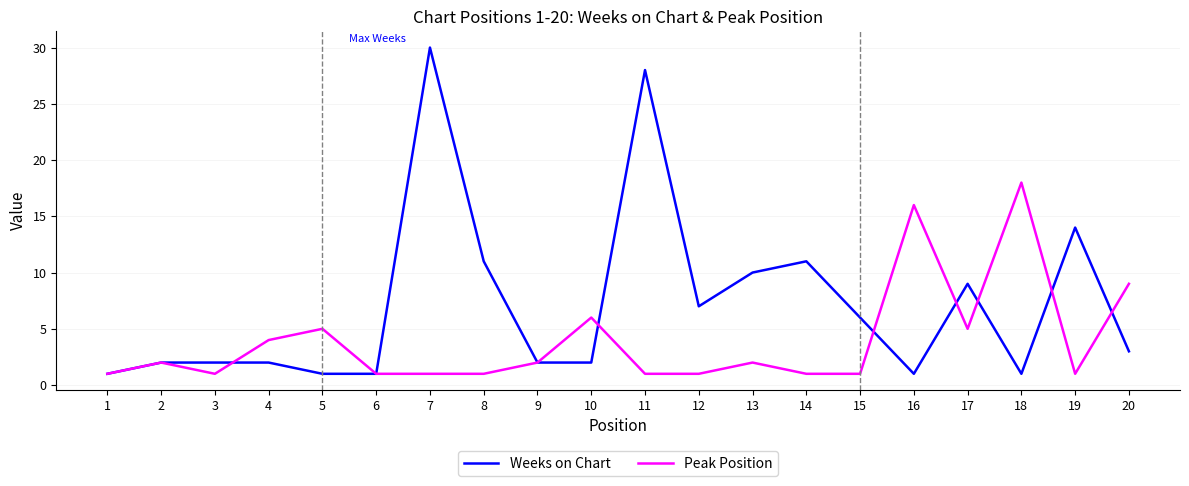

How many lines are shown in the chart?

2